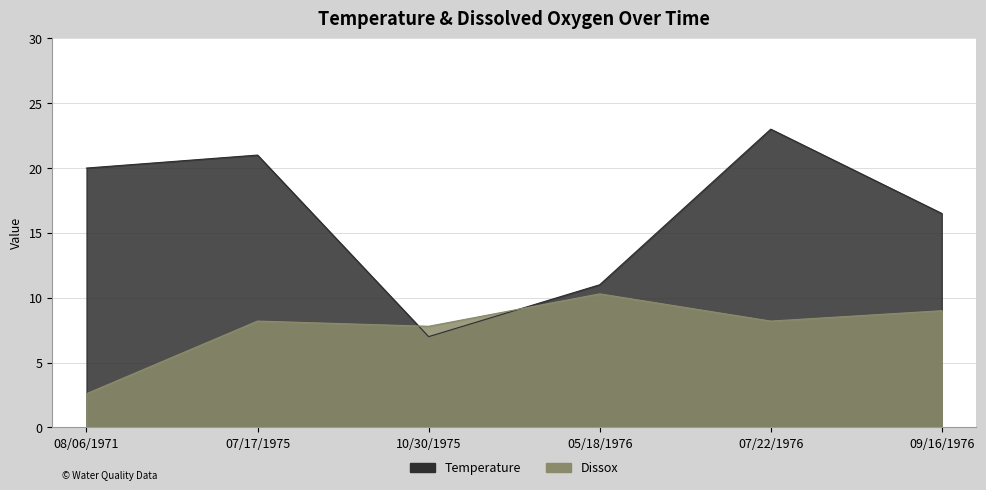

What is the spread (max minus min) of values at 07/22/1976?

14.8